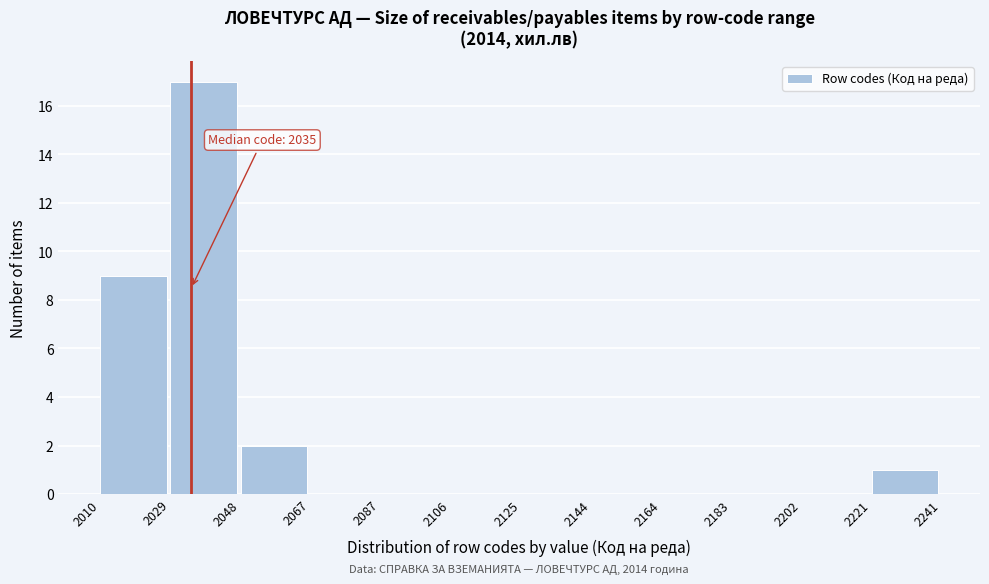

Over which range of the x-axis is the bar tallest?

2029 to 2048